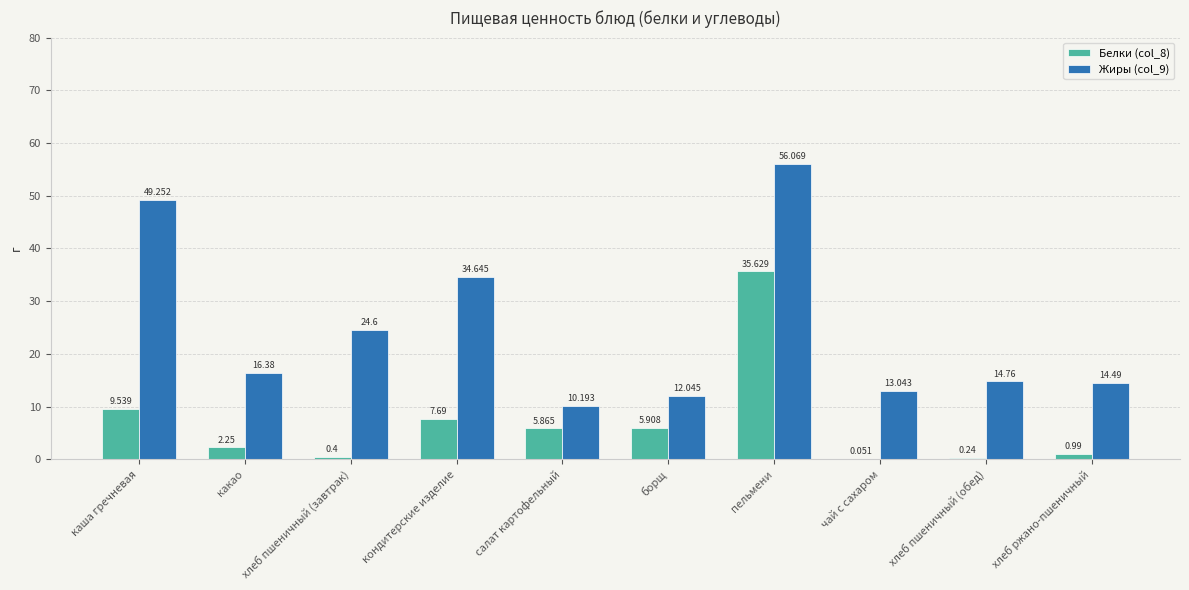

Which label corresponds to the largest value in the chart?

пельмени